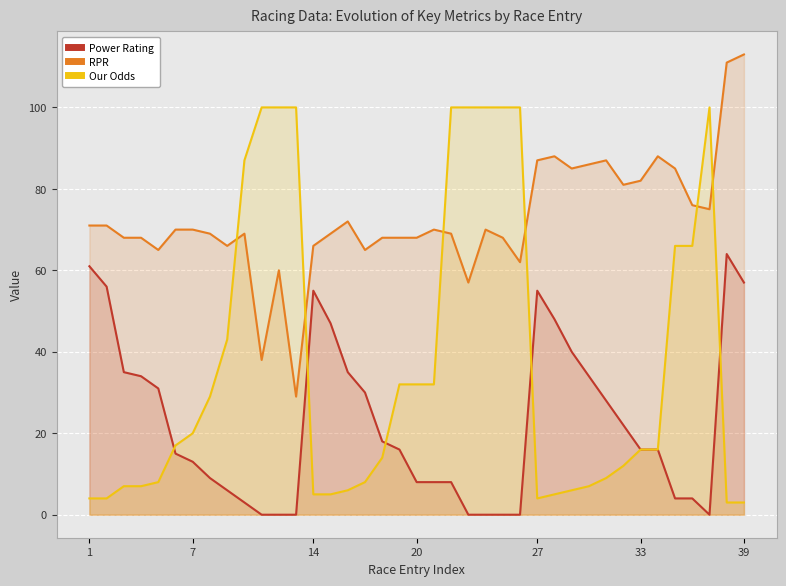

Which series has the largest total across all categories?

RPR